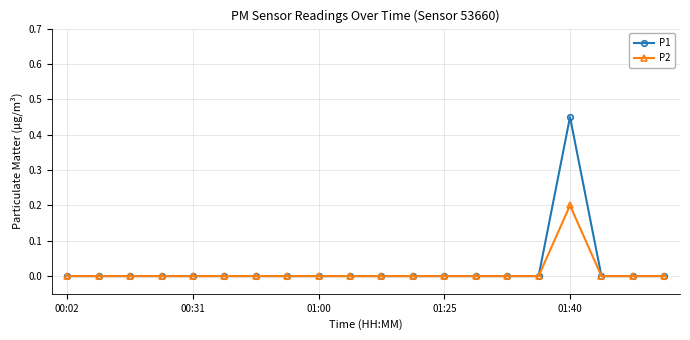

Rank the series by their maximum value, from lowest to highest.

P2, P1